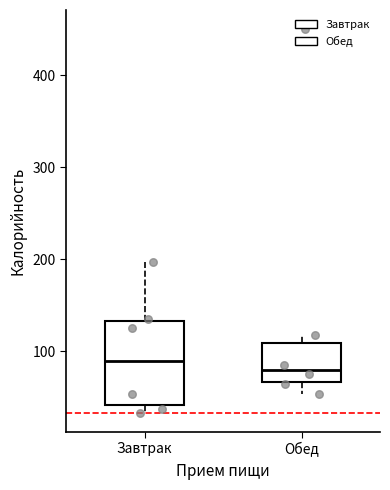

Reading left to right, read every box against the y-axis: the position of its median line, the range the box covers, and the ends of its whiskers. The values are not printed on the chart, so give them approximately, as read against the axis.

Завтрак: median 90, box 40 to 130, whiskers 30 to 200
Обед: median 80, box 70 to 110, whiskers 50 to 120